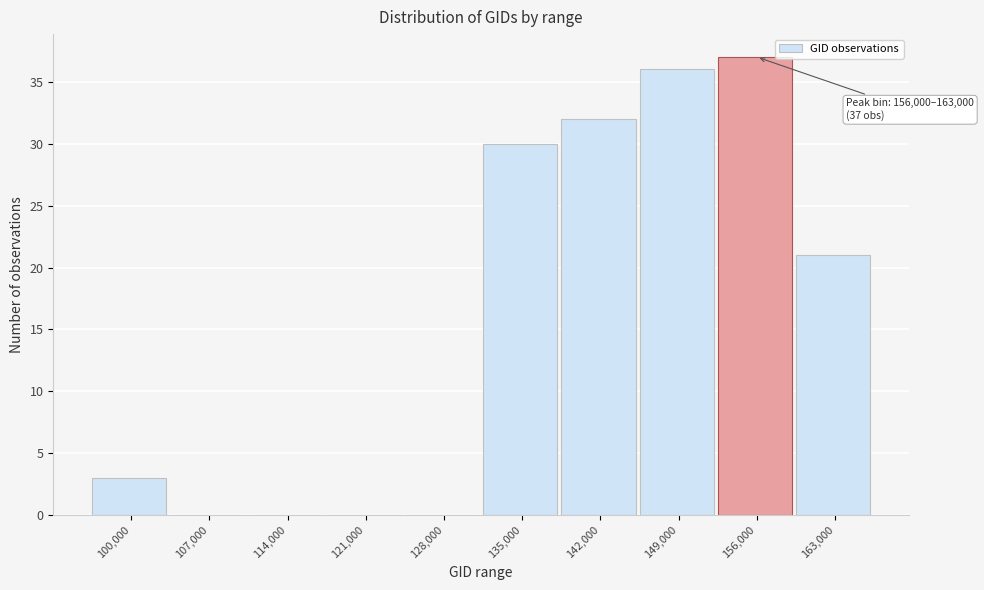

Reading right to left, extract all data points from this chart.

163,000=21	156,000=37	149,000=36	142,000=32	135,000=30	128,000=0	121,000=0	114,000=0	107,000=0	100,000=3